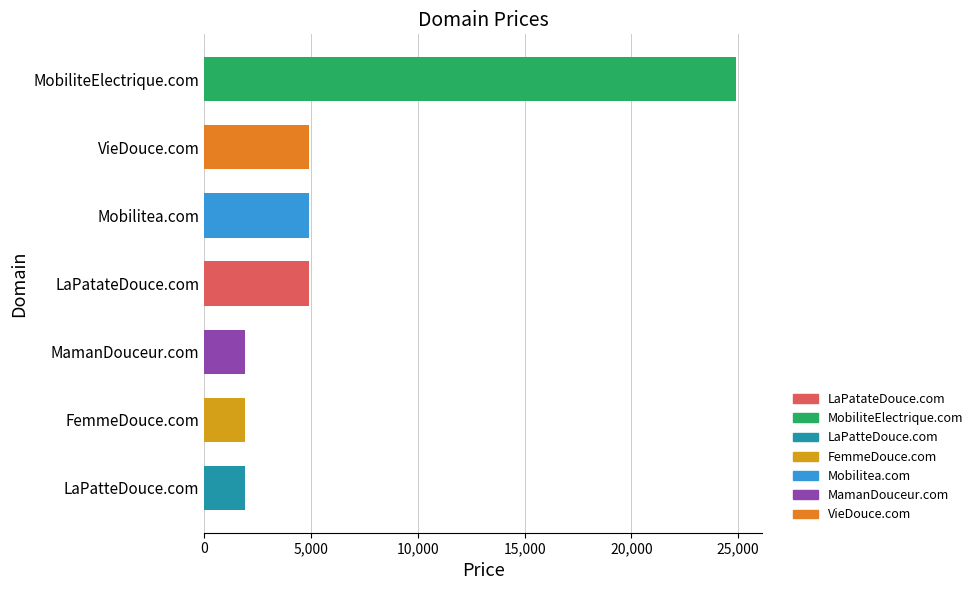

At which category does the chart reach its peak across all series?

MobiliteElectrique.com